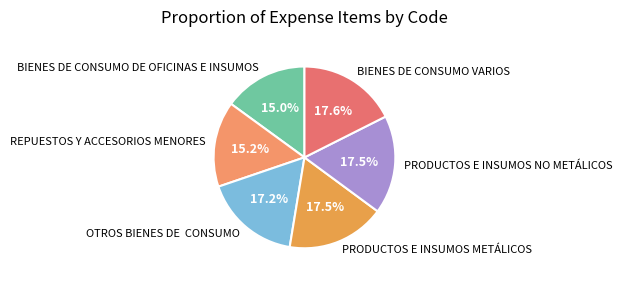

Approximately how many times larger is the value at PRODUCTOS E INSUMOS METÁLICOS compared to BIENES DE CONSUMO VARIOS?

1.0